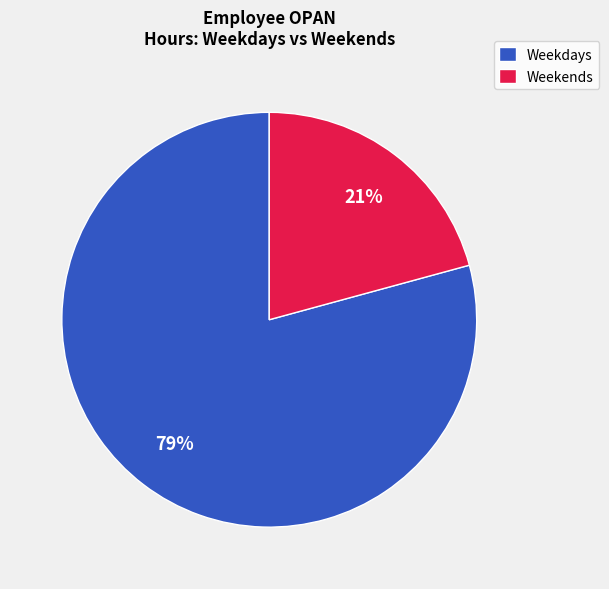

To the nearest percent, what is the difference between the Weekends and Weekdays slice percentages?

58%